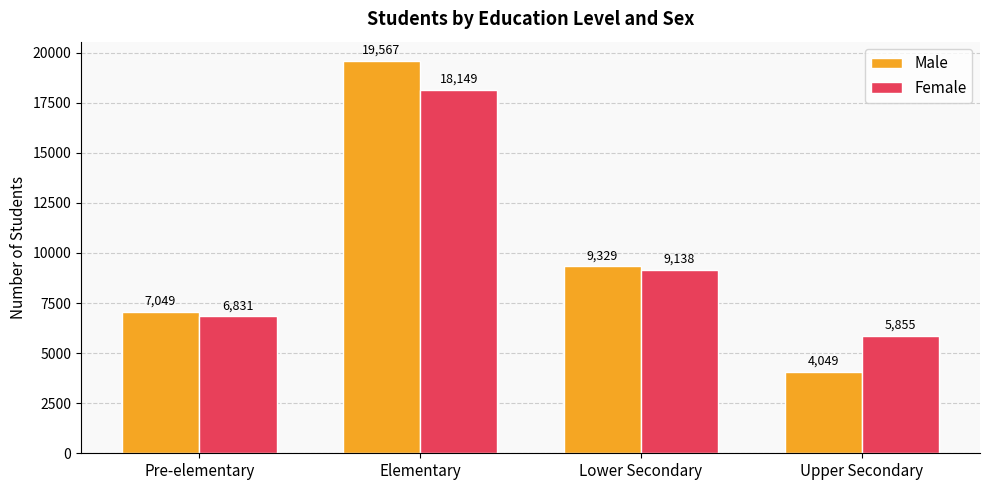

Where does the Male series first go above 9329?

Elementary